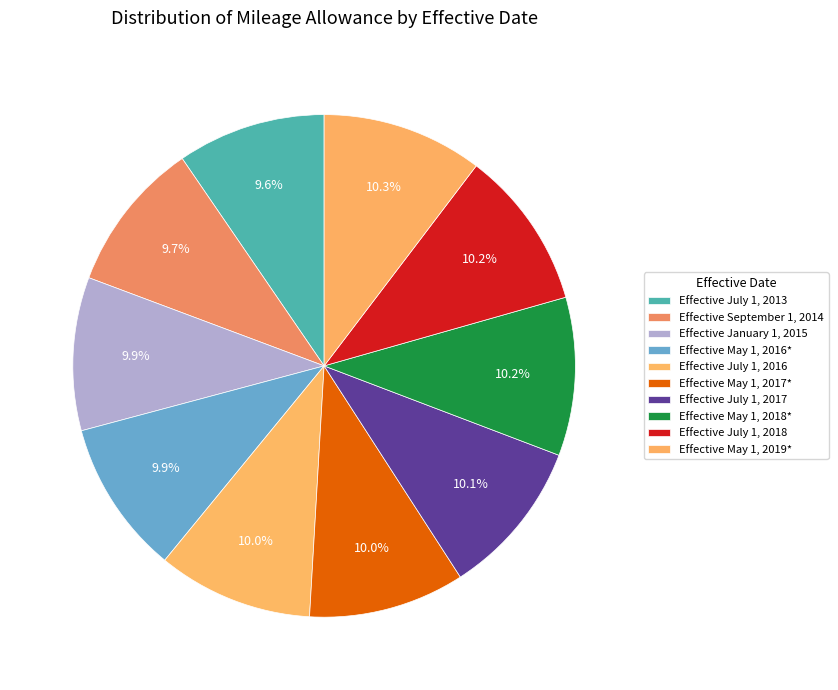

Rank the categories by value from highest to lowest.

Effective May 1, 2019*, Effective July 1, 2018, Effective May 1, 2018*, Effective July 1, 2017, Effective May 1, 2017*, Effective July 1, 2016, Effective May 1, 2016*, Effective January 1, 2015, Effective September 1, 2014, Effective July 1, 2013